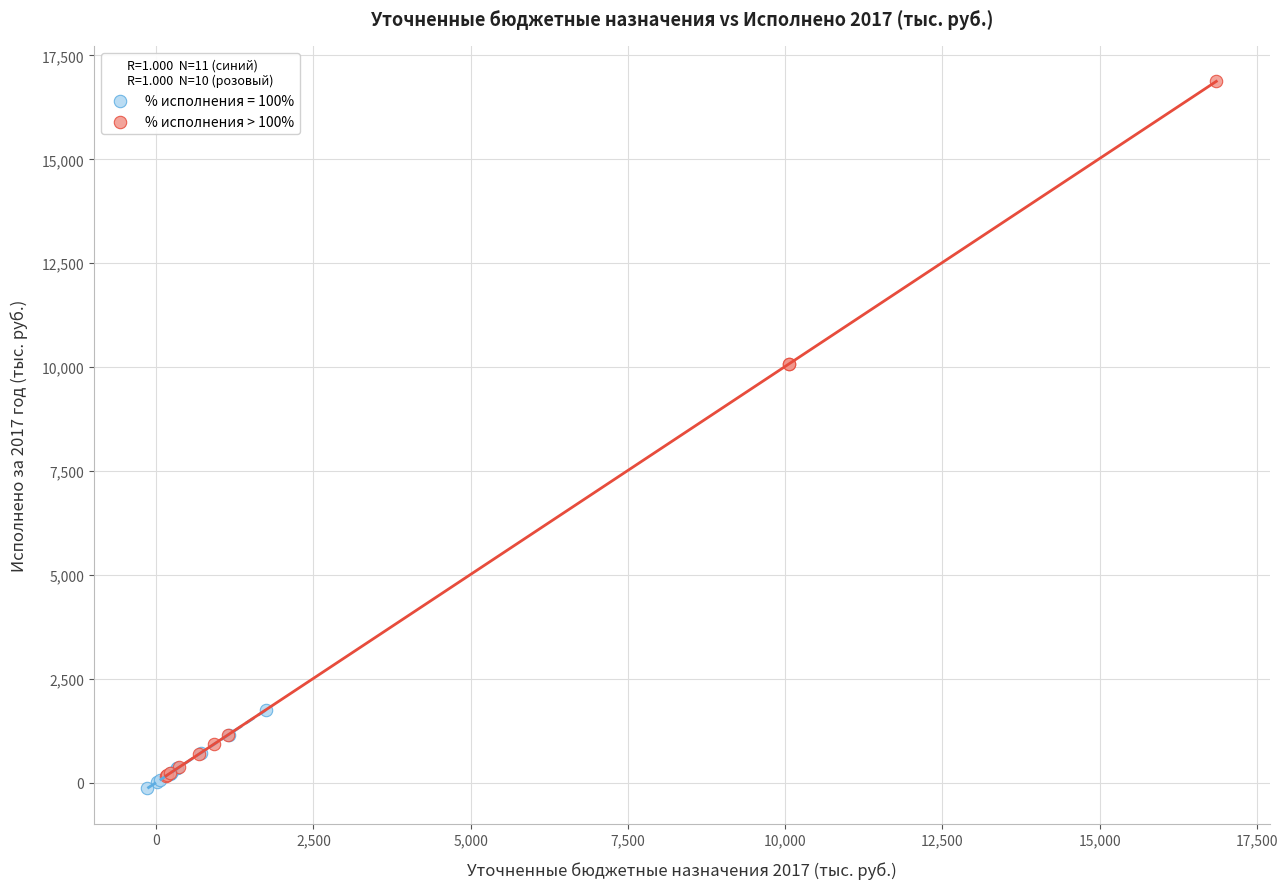

Which series has the widest spread of Y values?

% исполнения > 100%